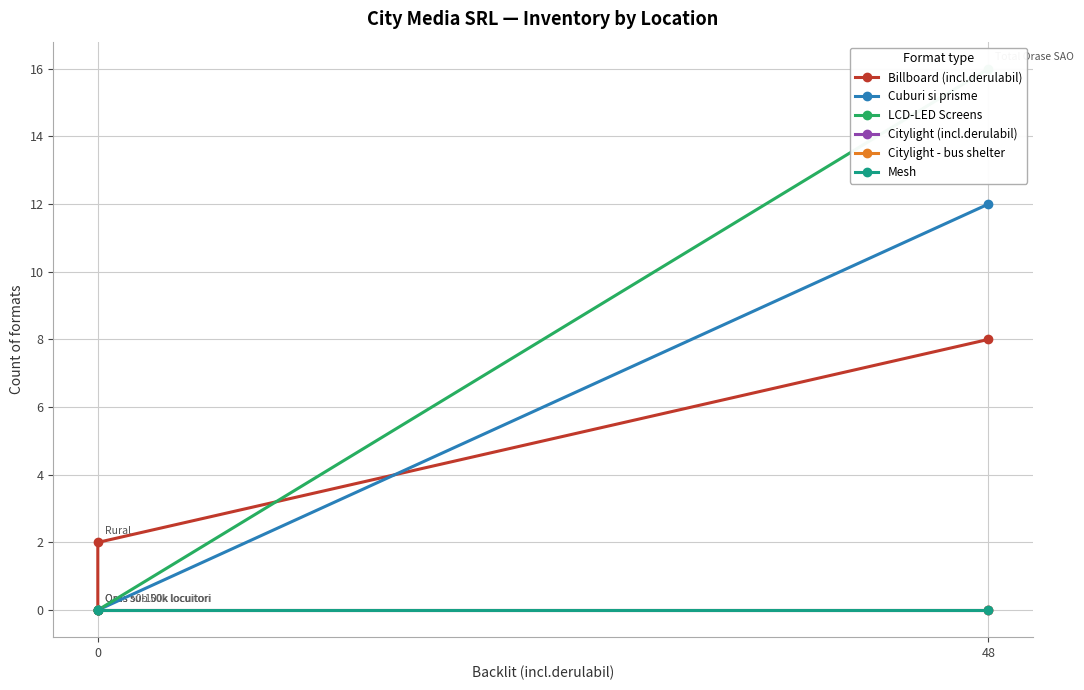

At how many categories does at least one series exceed 1?

2